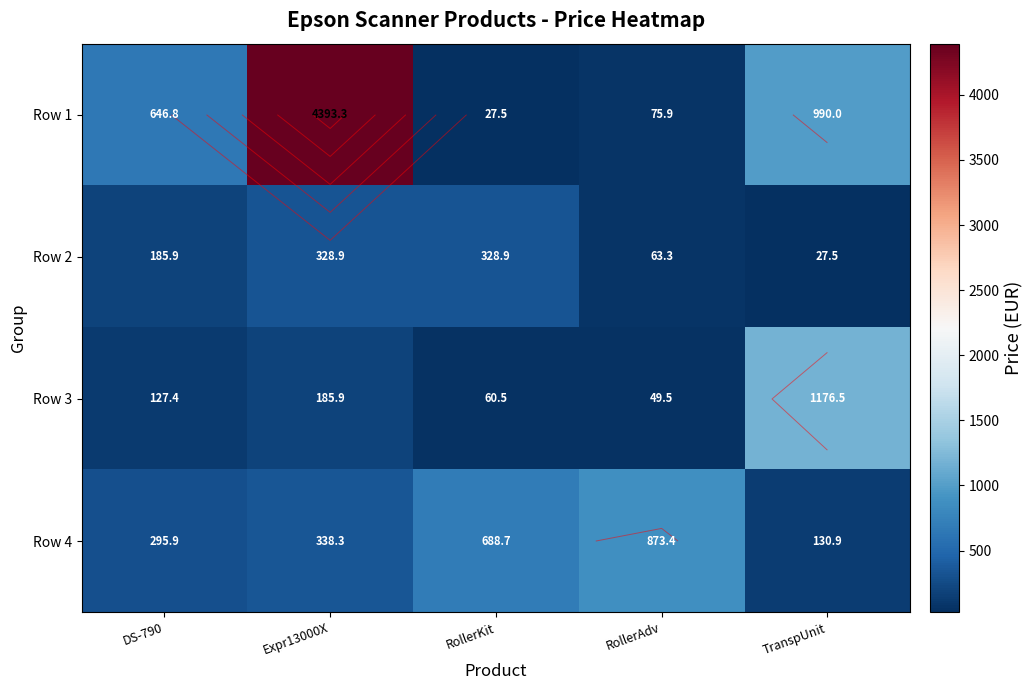

What is the average value of the Row 2 series?

186.9